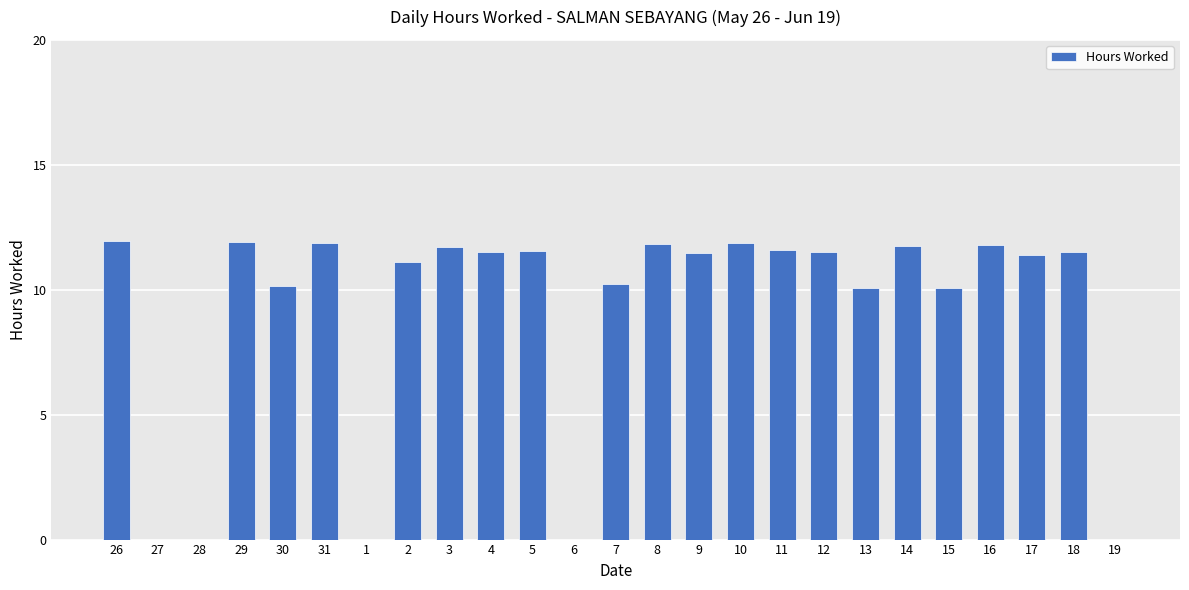

What is the sum of the values at 9 and 27?

11.5